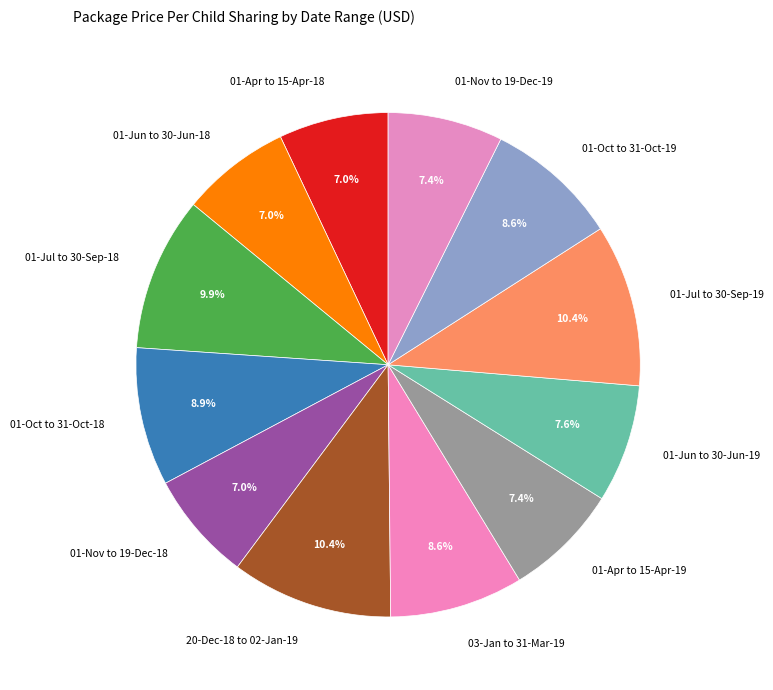

What is the ratio of the value at 01-Oct to 31-Oct-18 to the value at 01-Oct to 31-Oct-19?

1.0